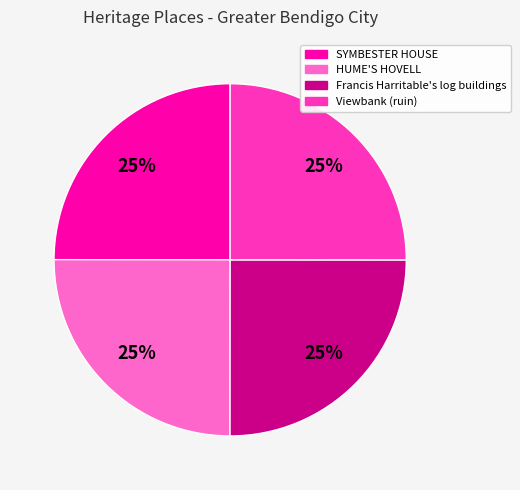

To the nearest percent, what portion does HUME'S HOVELL represent?

25%